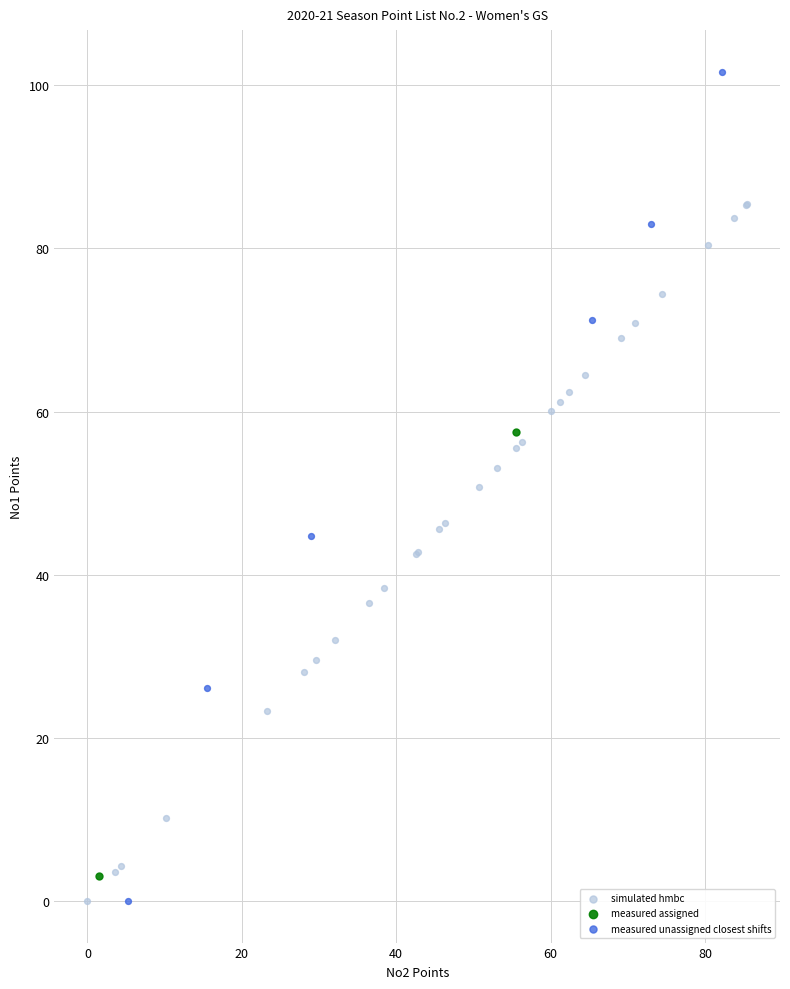

What are all the series names shown in the legend?

simulated hmbc, measured assigned, measured unassigned closest shifts